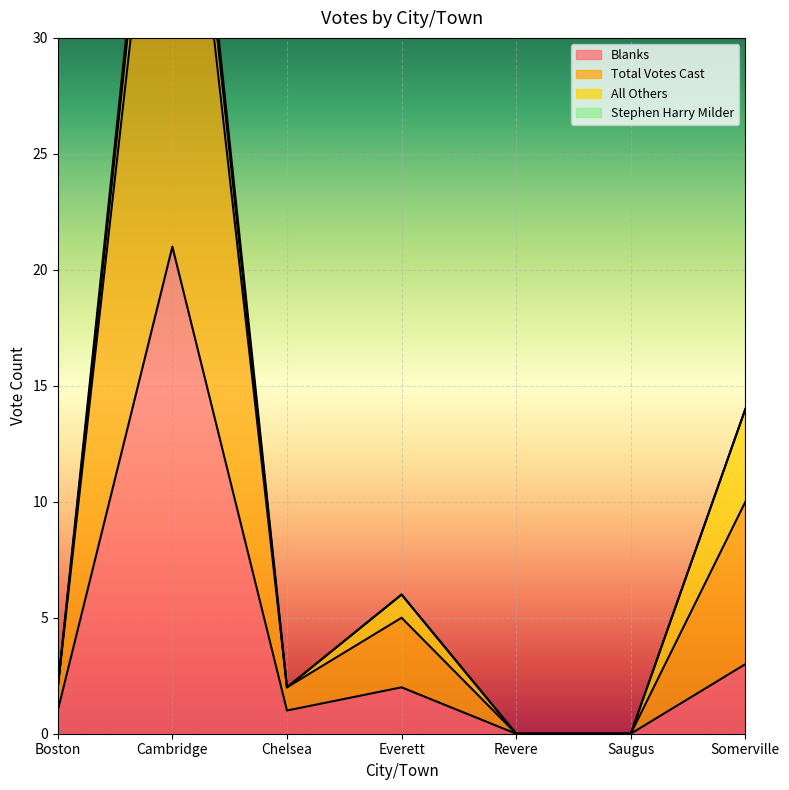

At how many categories does at least one series exceed 14?

1